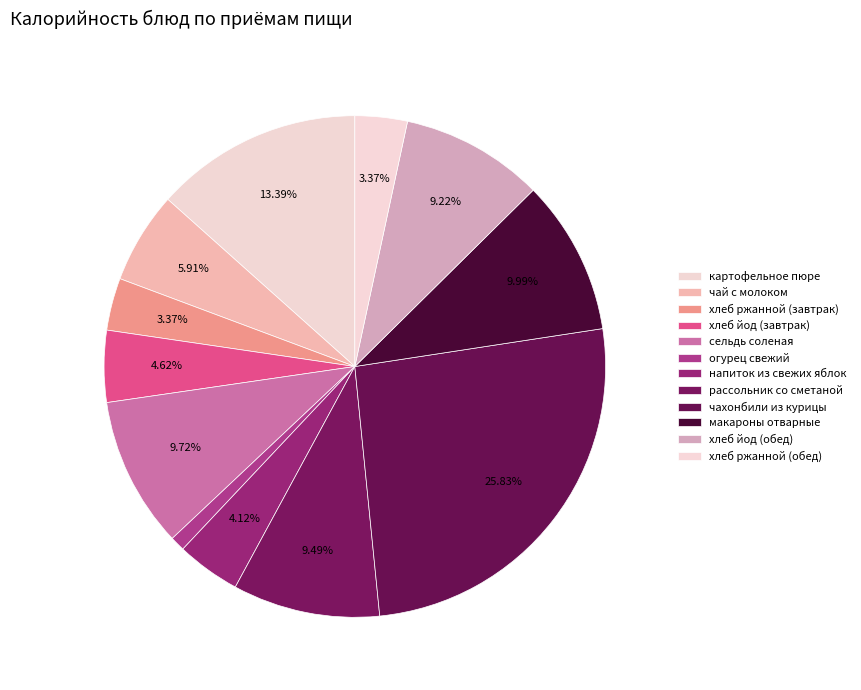

Rank the categories by value from lowest to highest.

огурец свежий, хлеб ржанной (завтрак), хлеб ржанной (обед), напиток из свежих яблок, хлеб йод (завтрак), чай с молоком, хлеб йод (обед), рассольник со сметаной, сельдь соленая, макароны отварные, картофельное пюре, чахонбили из курицы